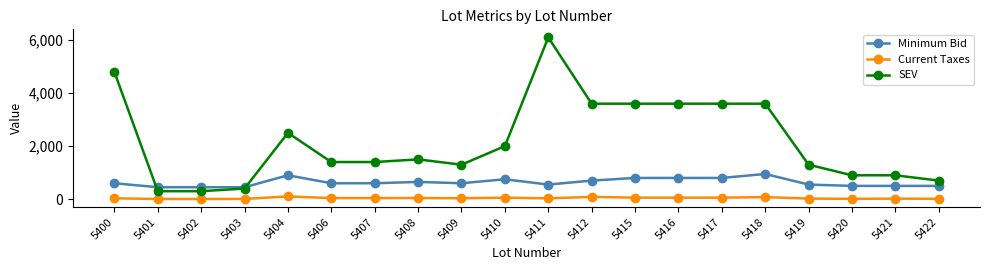

The Minimum Bid series shows 650.0 at 5408. True or false?

True